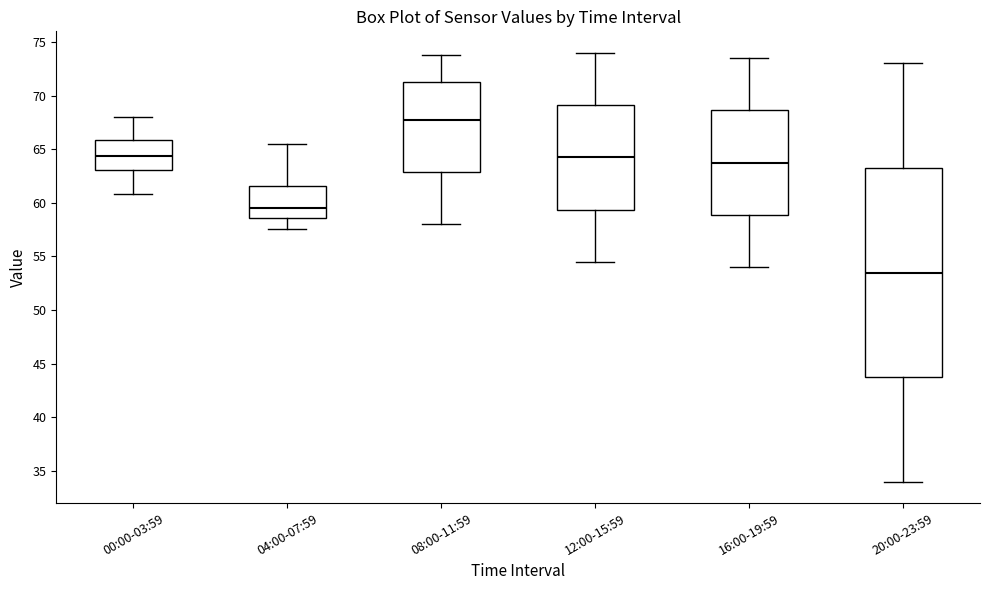

Comparing the boxes themselves (not the whiskers), which one is the tallest?

20:00-23:59